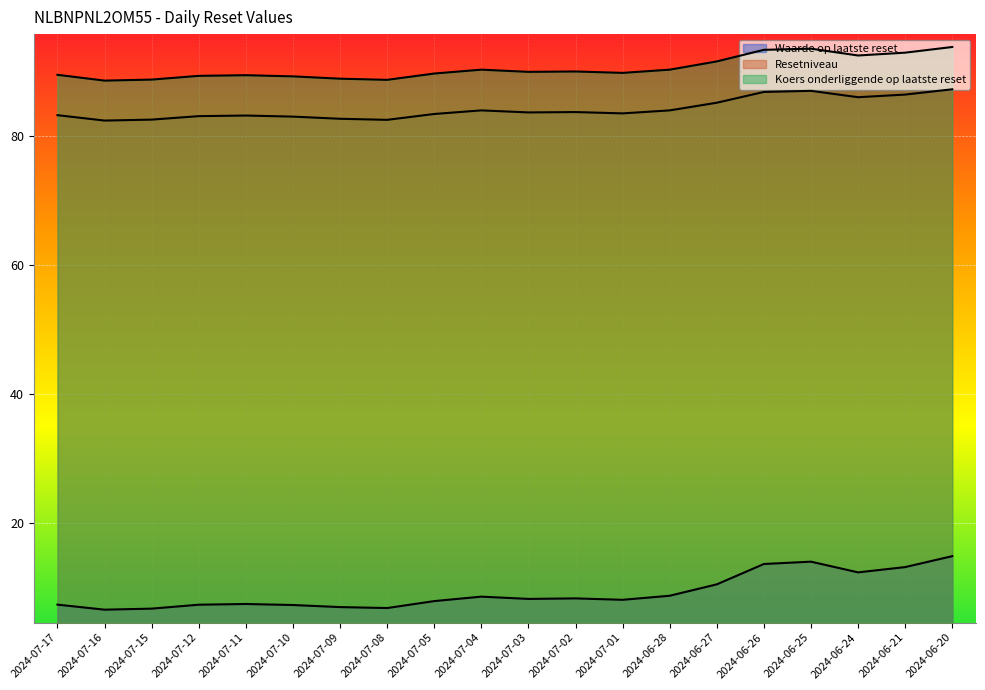

Rank the categories by Koers onderliggende op laatste reset value from highest to lowest.

2024-06-20, 2024-06-25, 2024-06-26, 2024-06-21, 2024-06-24, 2024-06-27, 2024-07-04, 2024-06-28, 2024-07-02, 2024-07-03, 2024-07-01, 2024-07-05, 2024-07-17, 2024-07-11, 2024-07-12, 2024-07-10, 2024-07-09, 2024-07-15, 2024-07-08, 2024-07-16